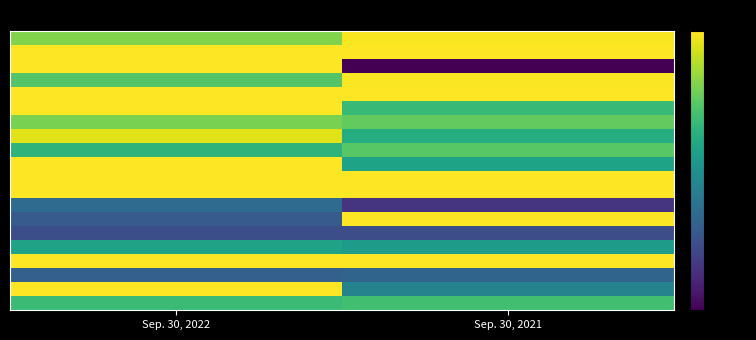

Count the number of data series in this chart.

20